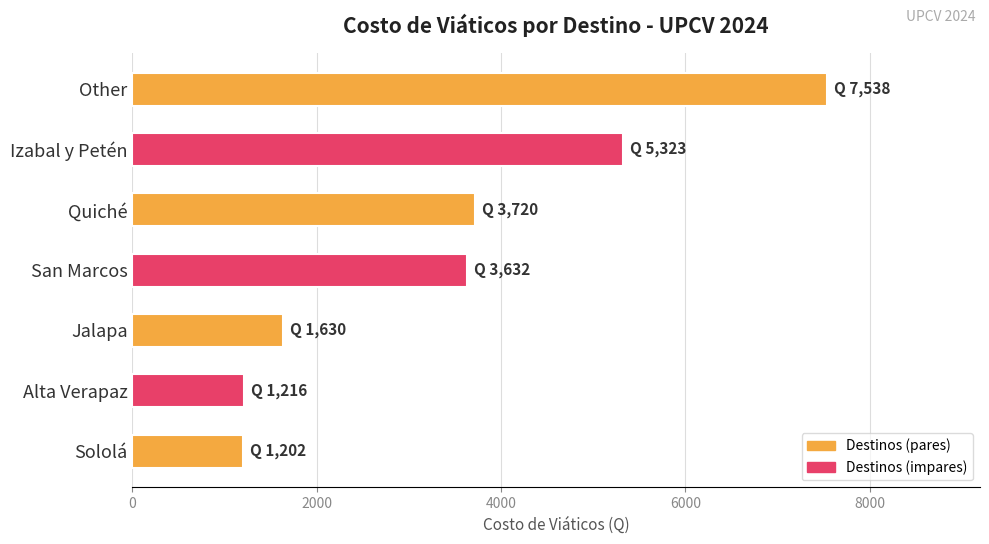

Is it true that the value at Alta Verapaz is 548?

False